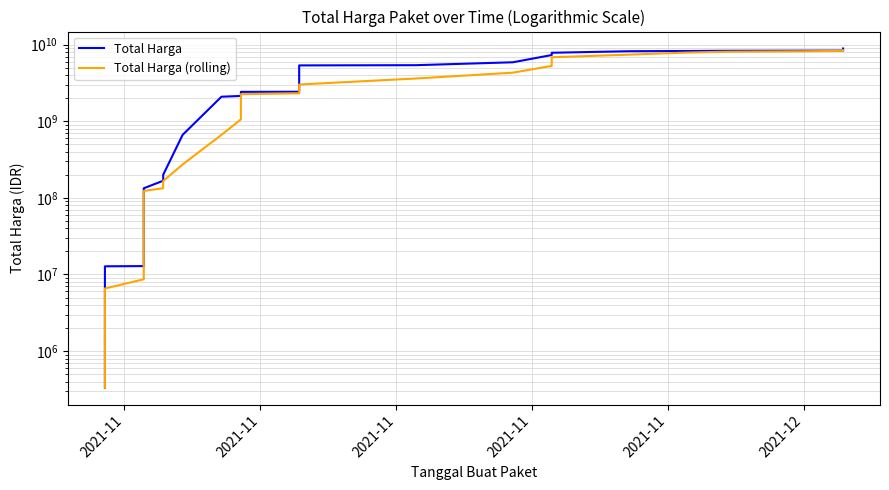

Does the chart have visible grid lines?

Yes